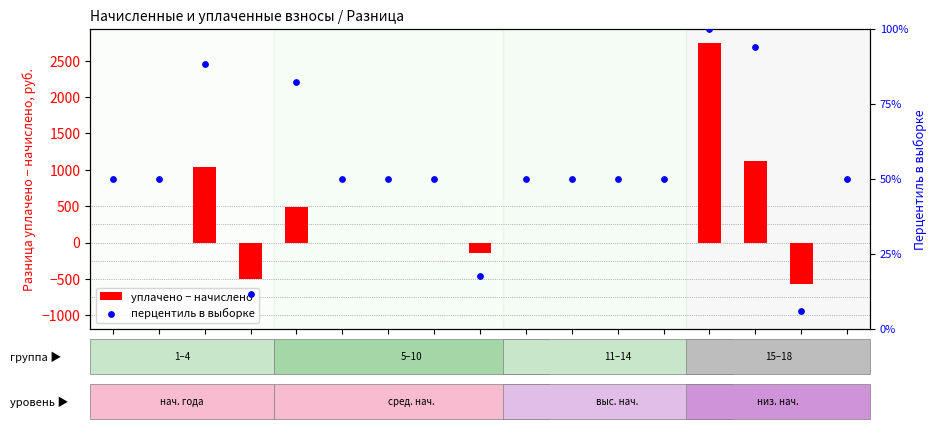

At which category is the sum across all series the highest?

14